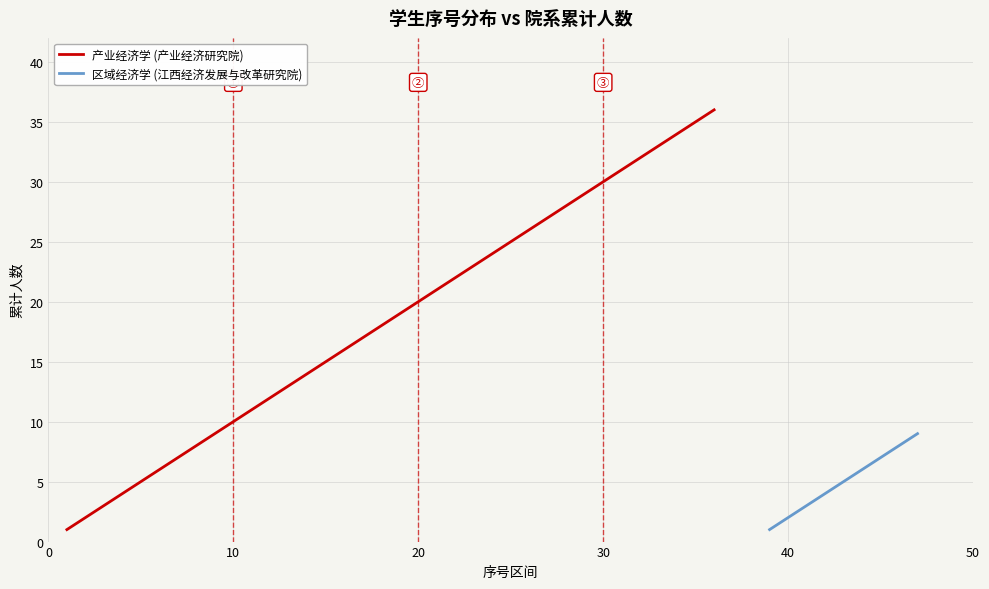

True or false: 产业经济学 (产业经济研究院) and 区域经济学 (江西经济发展与改革研究院) cross at least once.

False